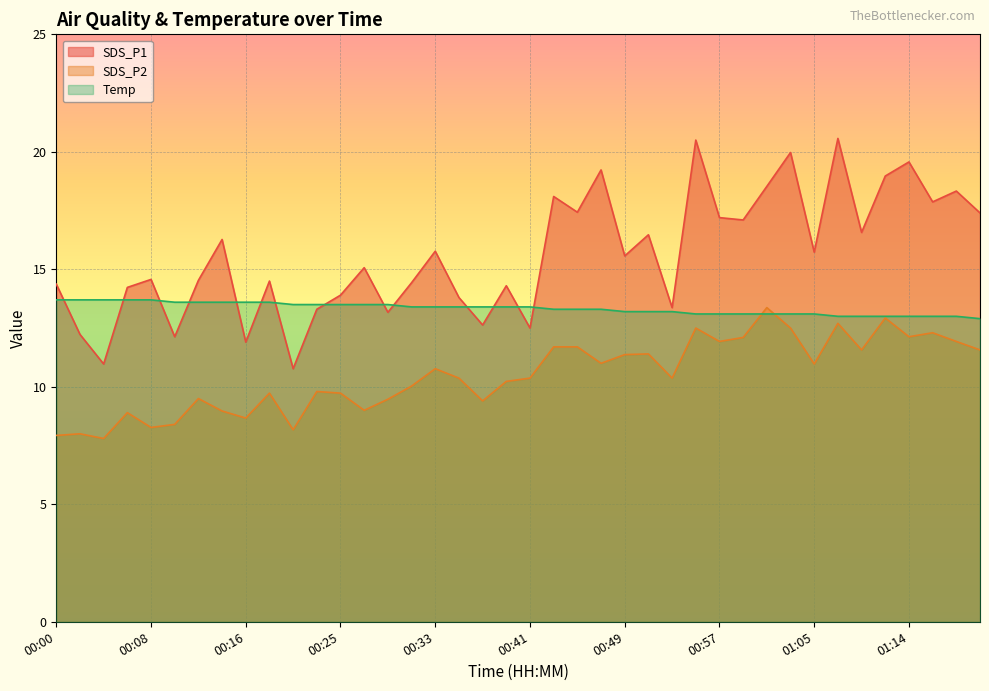

What is the average value of the SDS_P2 series?

10.5